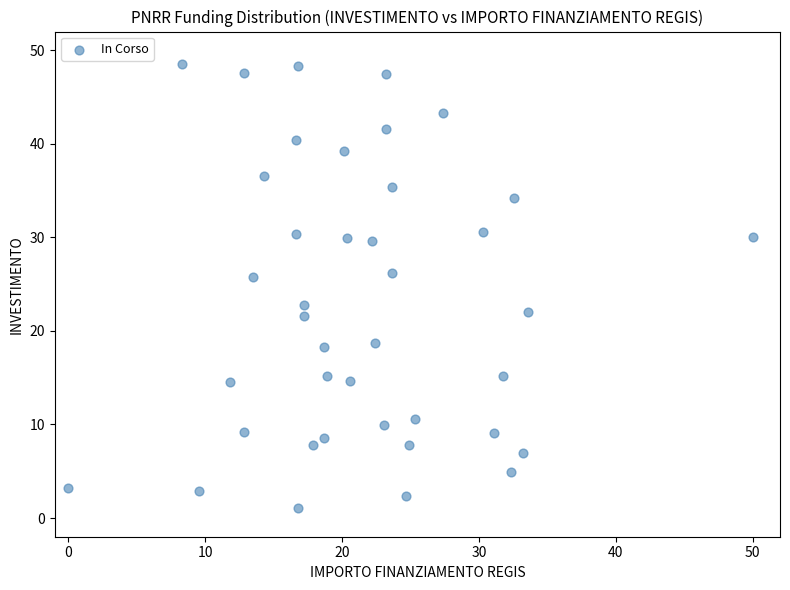

What is the range of Y values (max minus min)?

47.5